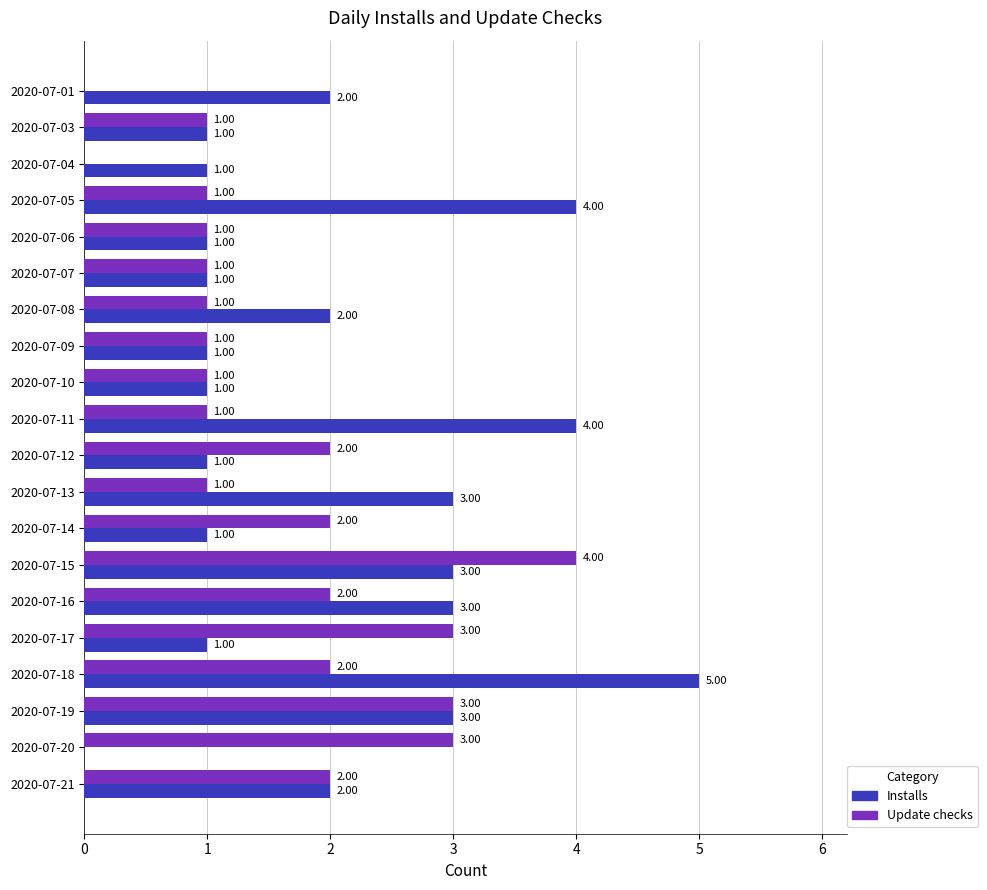

Which series has the largest total across all categories?

Installs